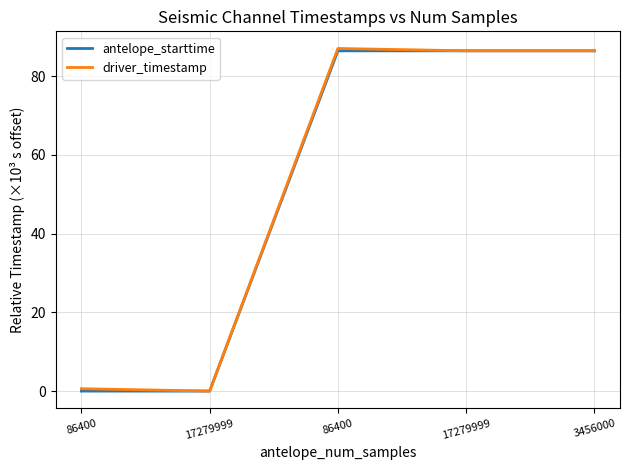

How many lines are shown in the chart?

2